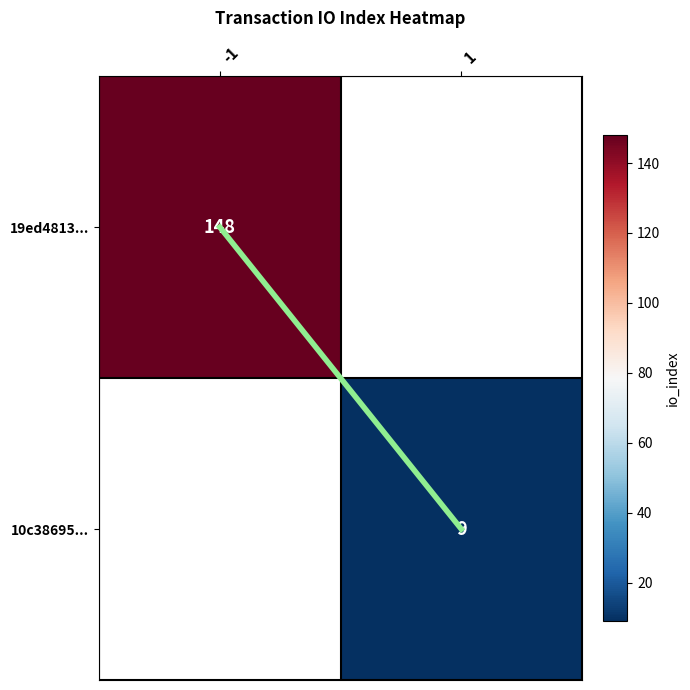

The 10c38695... series shows 9 at 1. True or false?

True